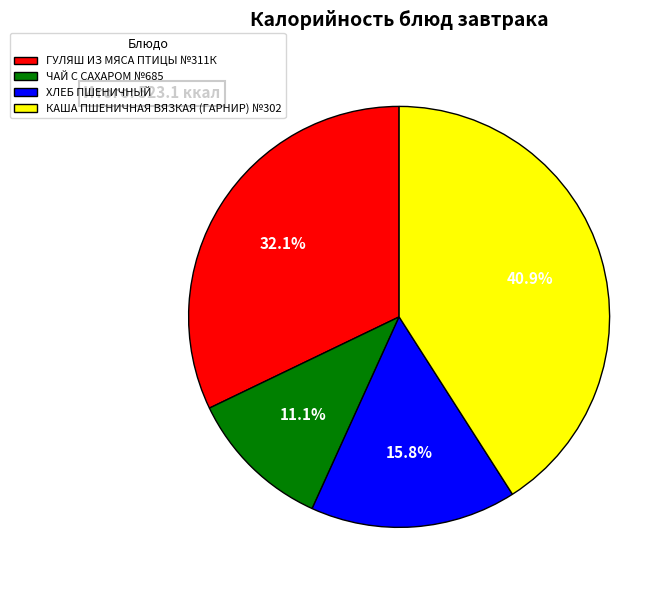

What is the ratio of the value at ГУЛЯШ ИЗ МЯСА ПТИЦЫ №311К to the value at КАША ПШЕНИЧНАЯ ВЯЗКАЯ (ГАРНИР) №302?

0.8